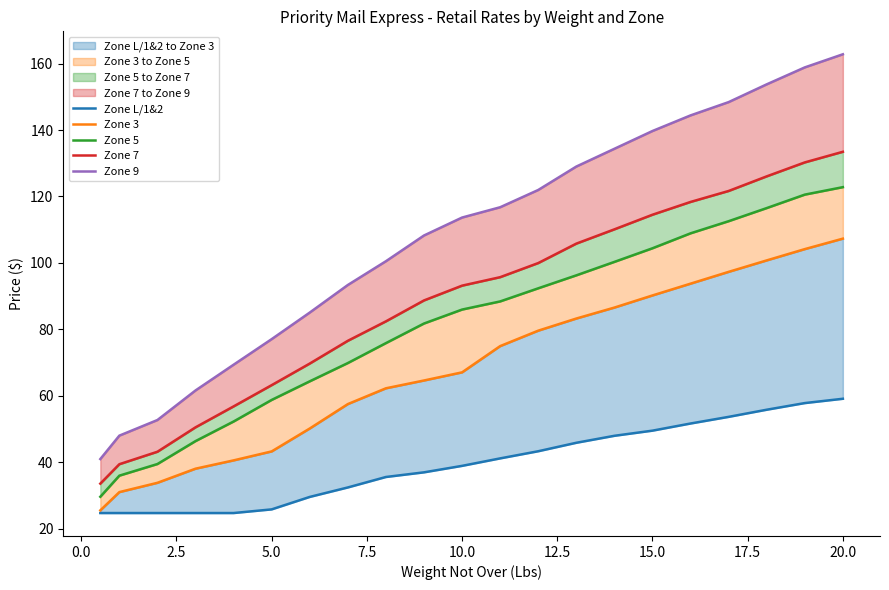

What is the difference between the maximum and minimum values in the Zone L/1&2 series?

34.4